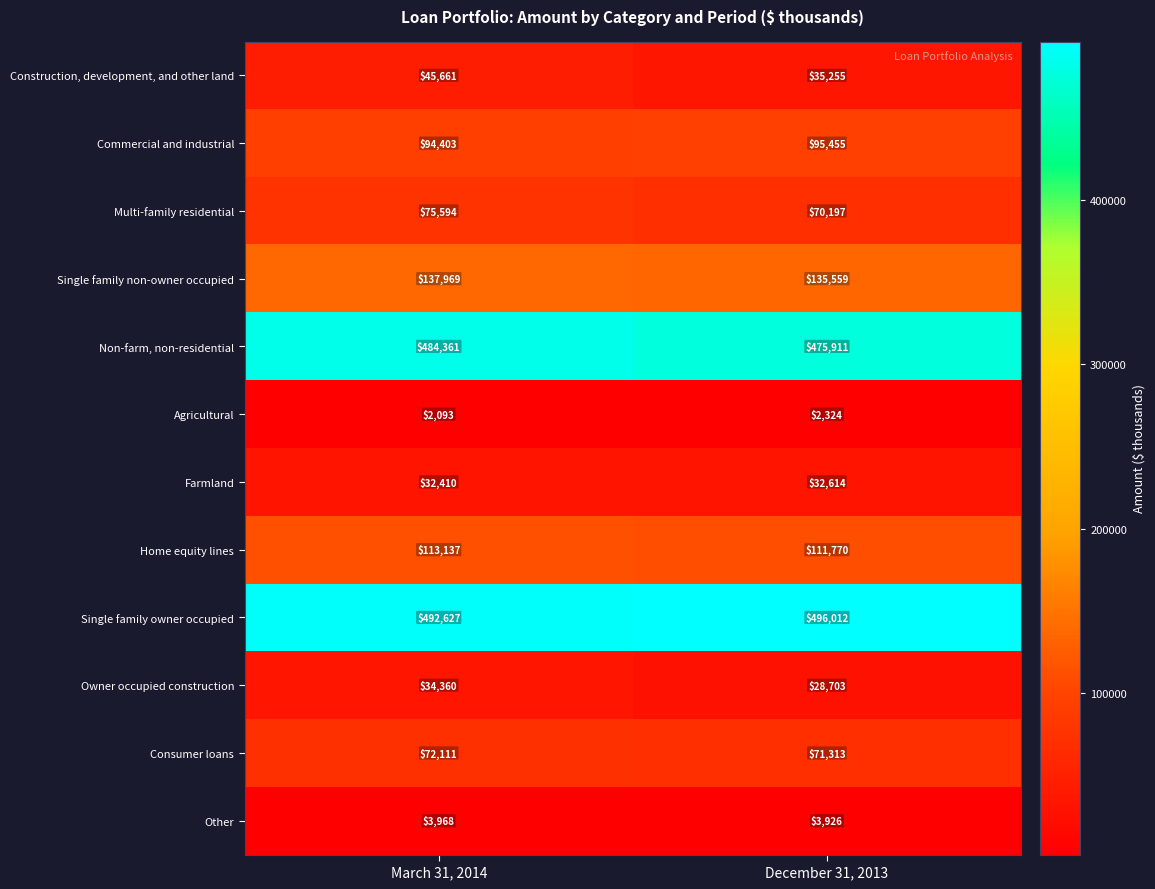

Rank the categories by Home equity lines value from lowest to highest.

December 31, 2013, March 31, 2014